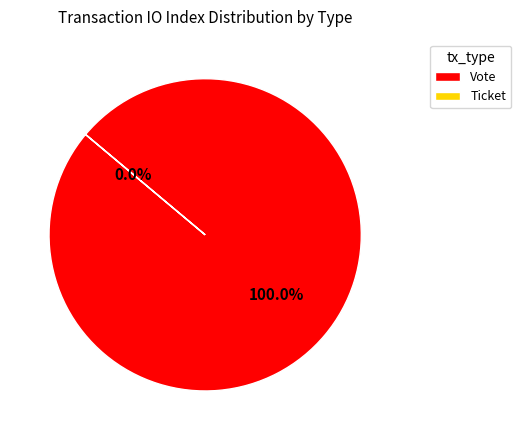

To the nearest percent, what is the combined percentage of Ticket and Vote?

100%